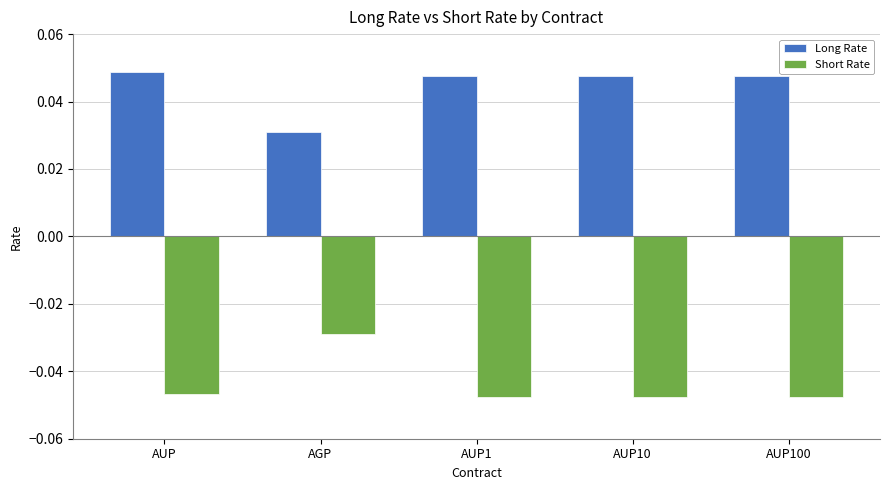

Rank the series by their maximum value, from highest to lowest.

Long Rate, Short Rate